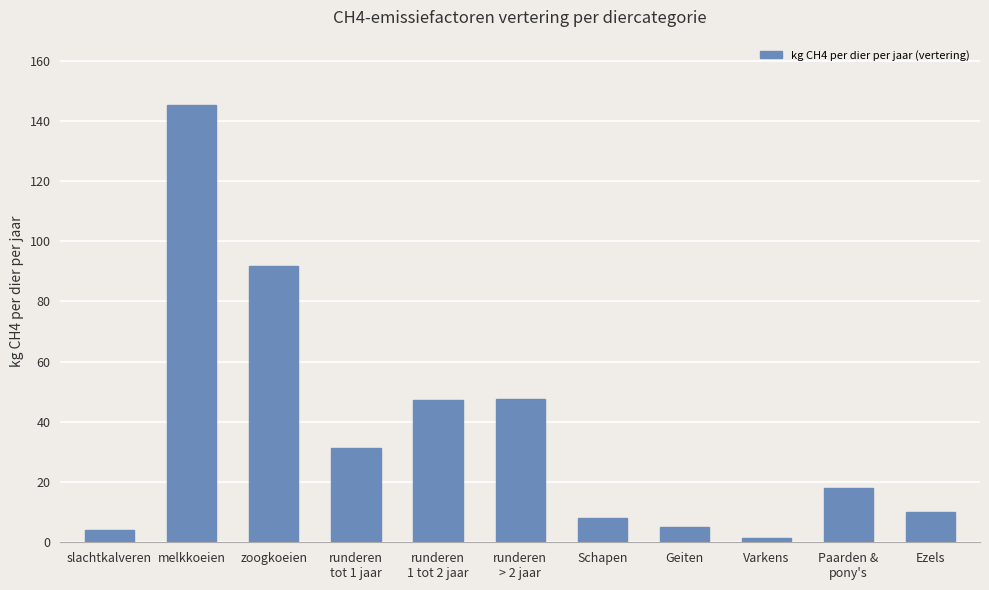

Approximately how many times larger is the value at Schapen compared to Paarden &
pony's?

0.4